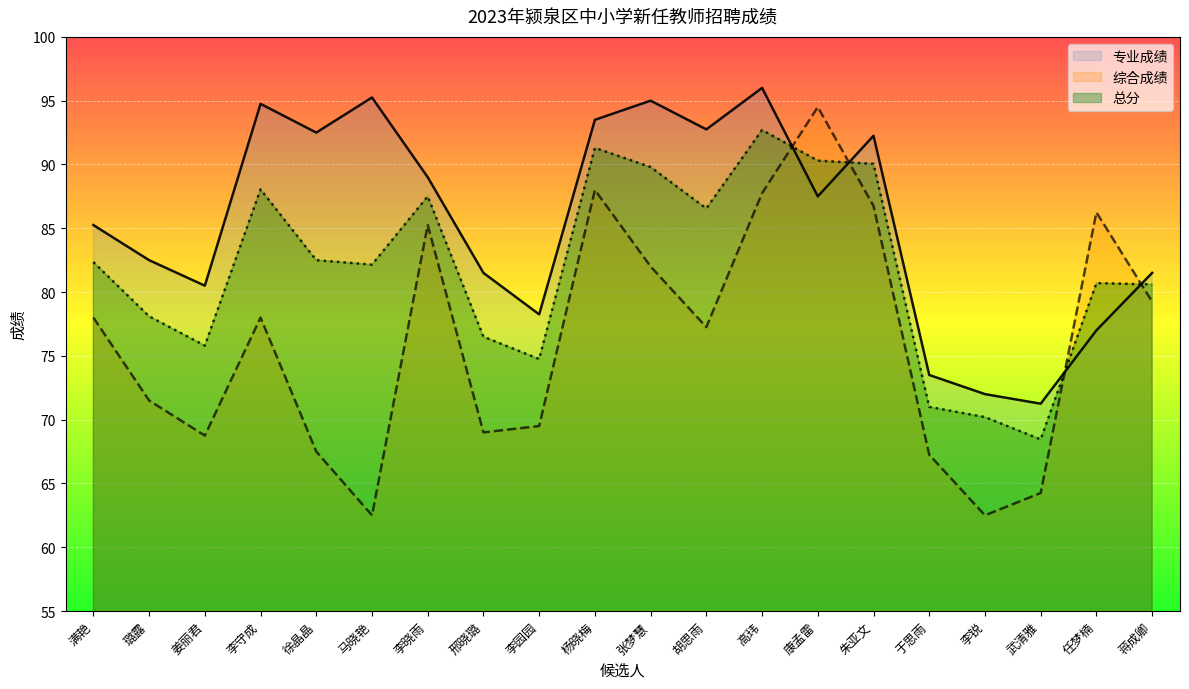

True or false: 专业成绩 has more than 2 points higher than both neighbors.

True